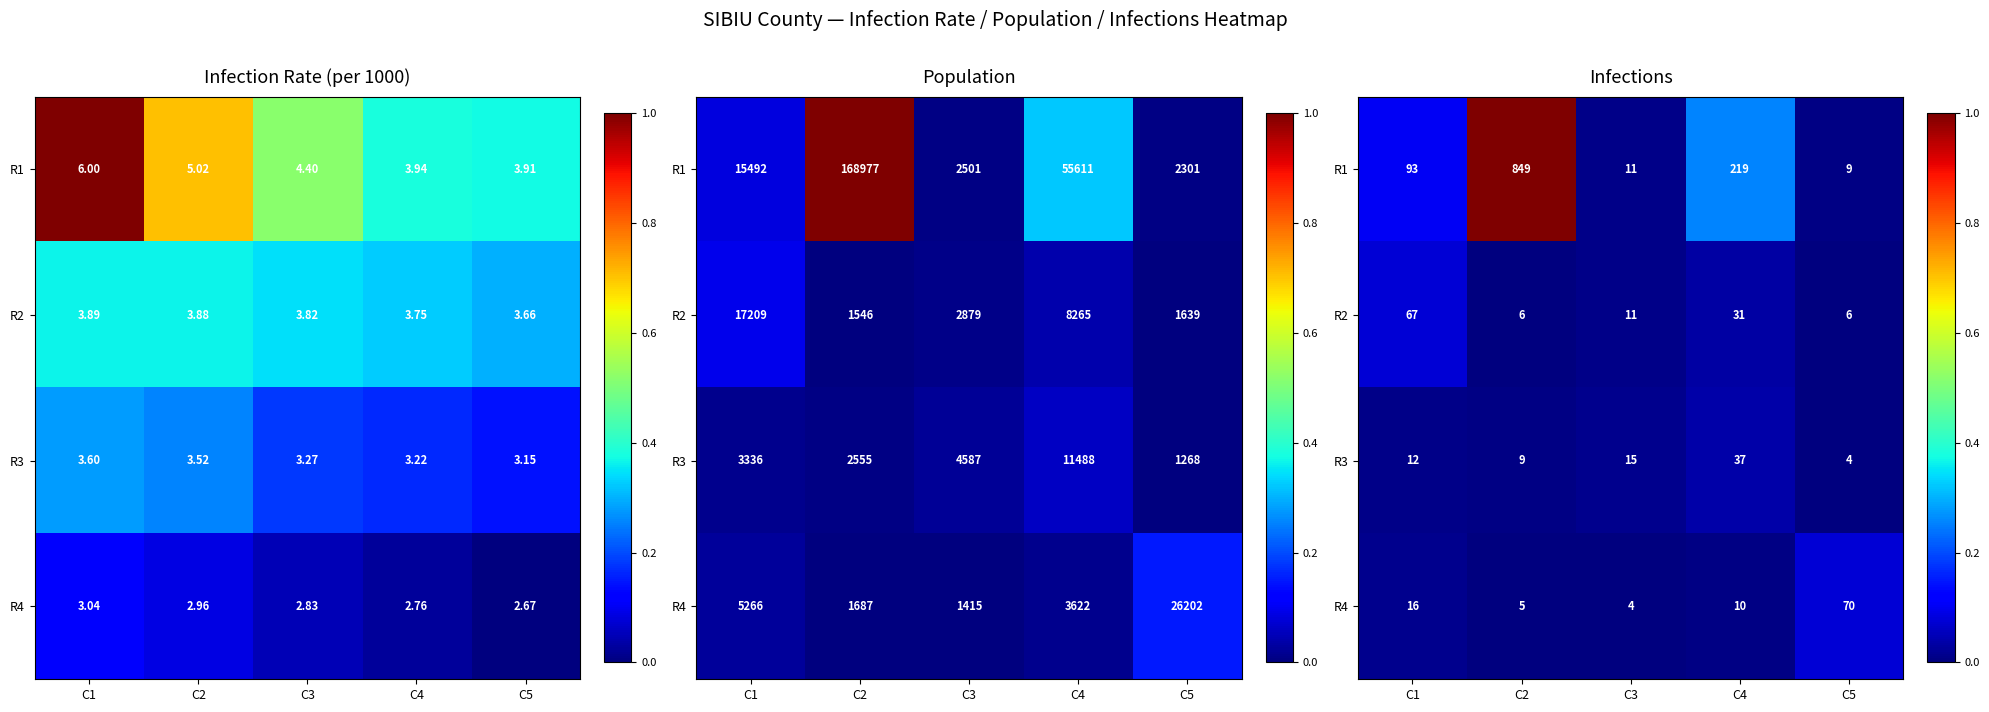

Which series changed the most between C1 and C2?

R1